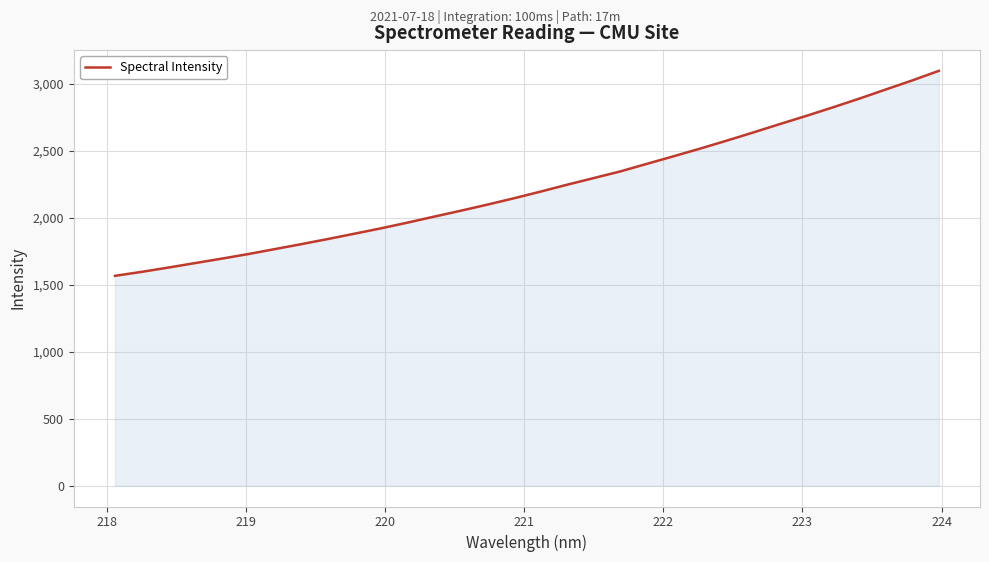

How many values are below 2193?

16